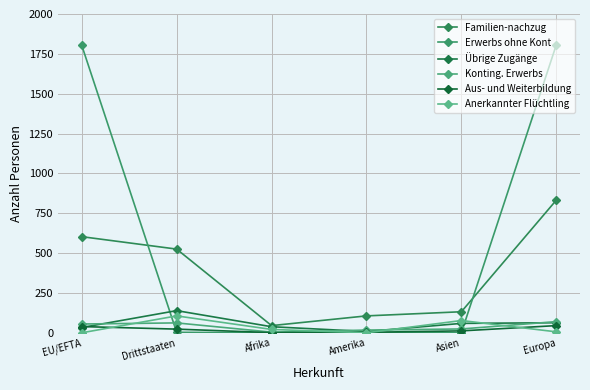

What is the value of the Anerkannter Flüchtling point at the 5th from the left?

77